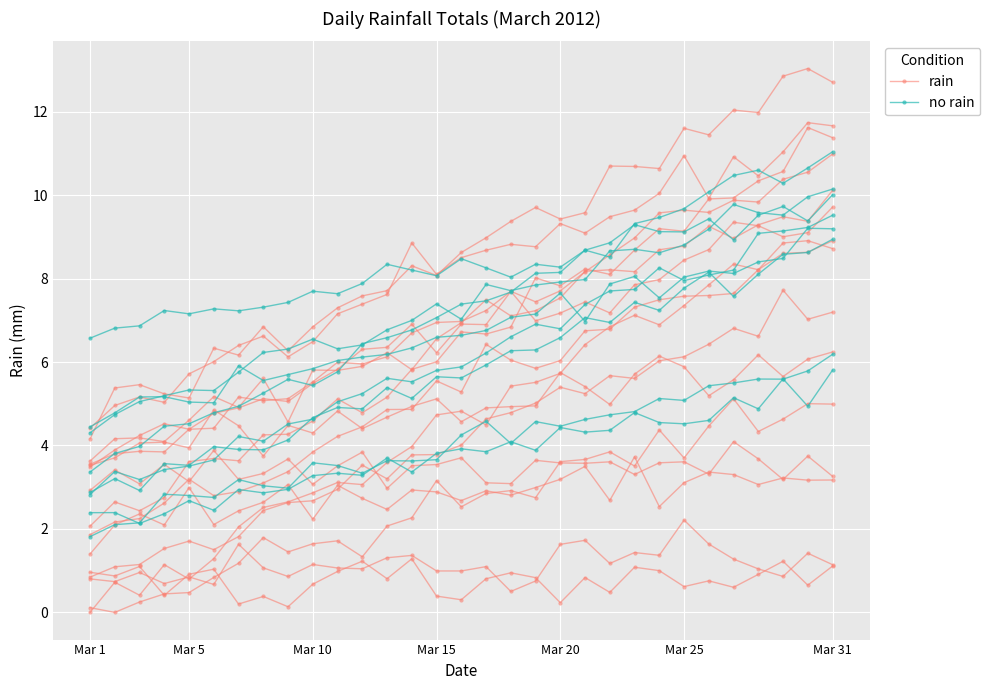

What is the difference between the maximum and minimum values in the rain series?

9.6